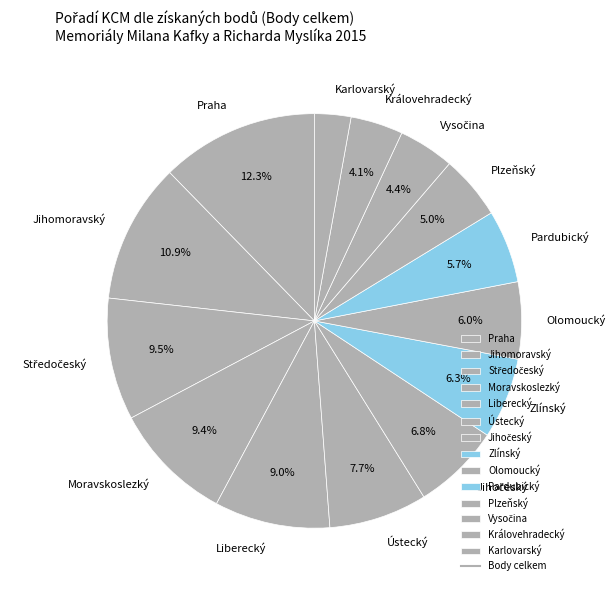

Is Olomoucký the majority of the pie?

No